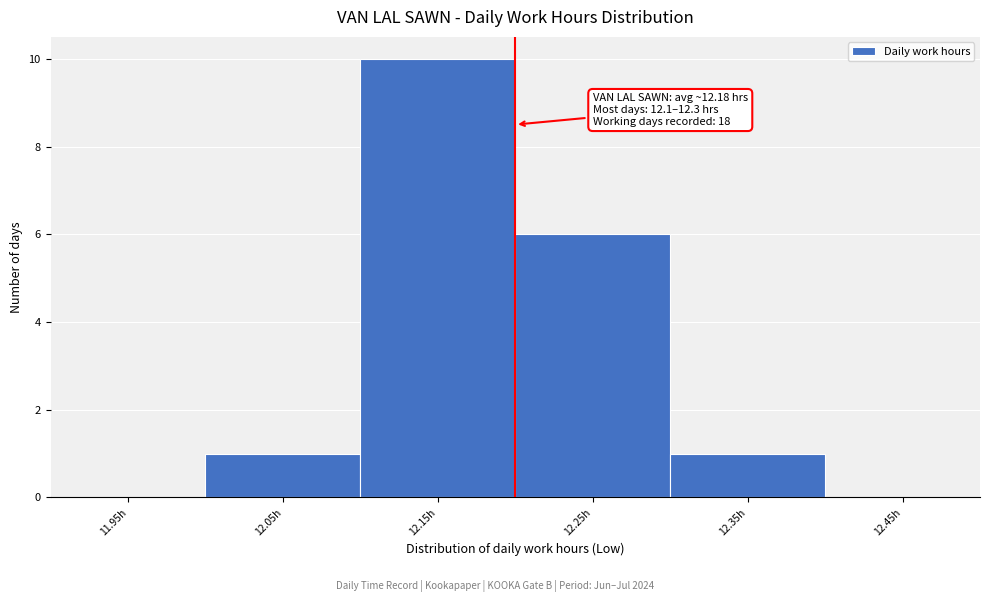

Which range on the x-axis has the tallest bar?

12.1 to 12.2